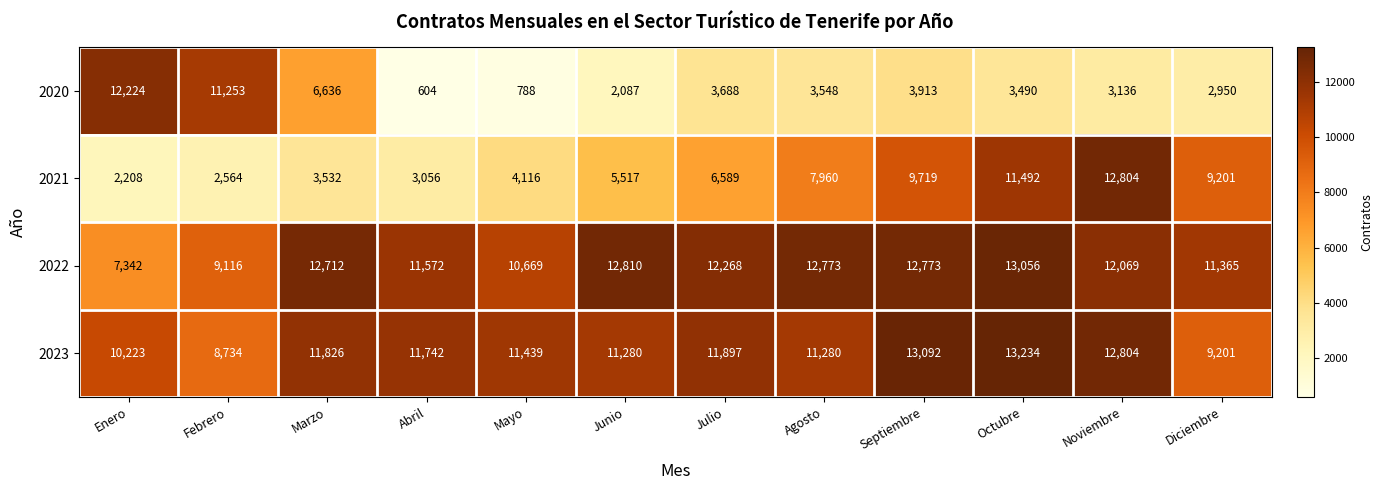

What is the total value across all series at Marzo?

34706